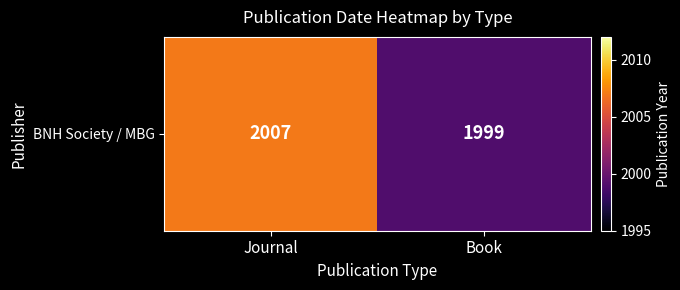

What is the greatest value displayed?

2007